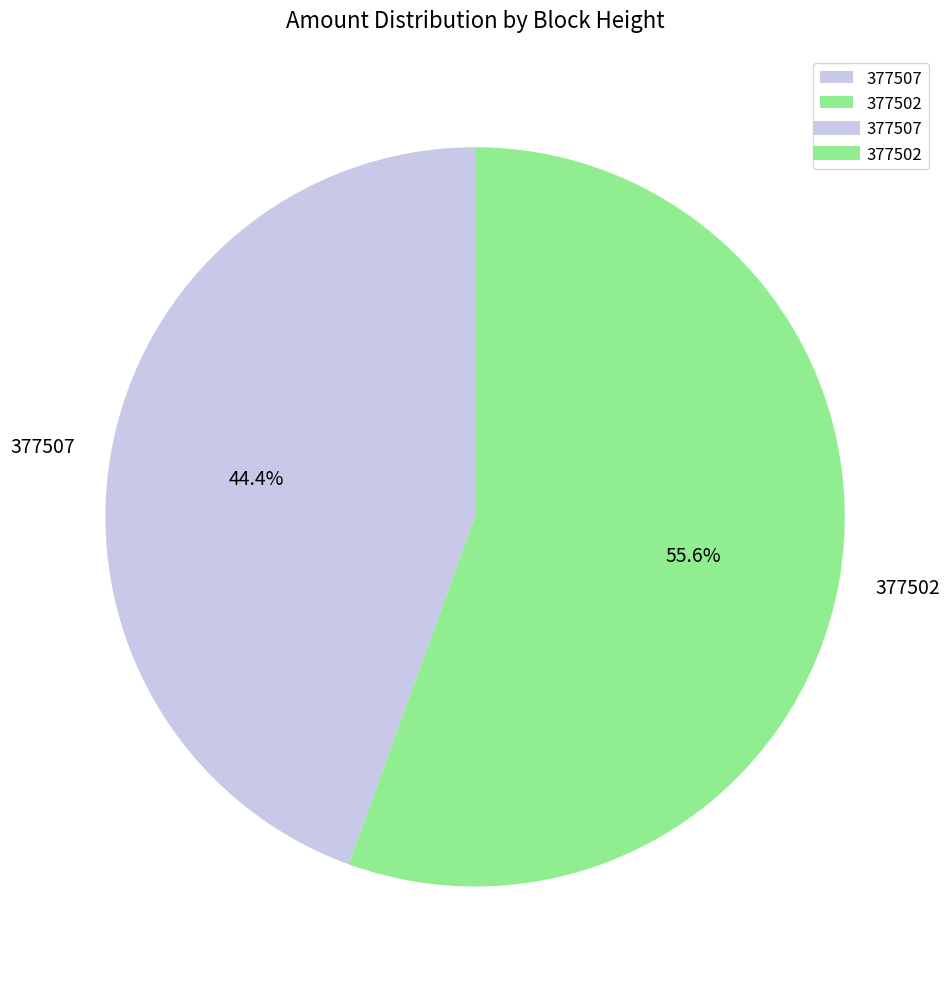

Approximately how many times larger is the value at 377507 compared to 377502?

0.8